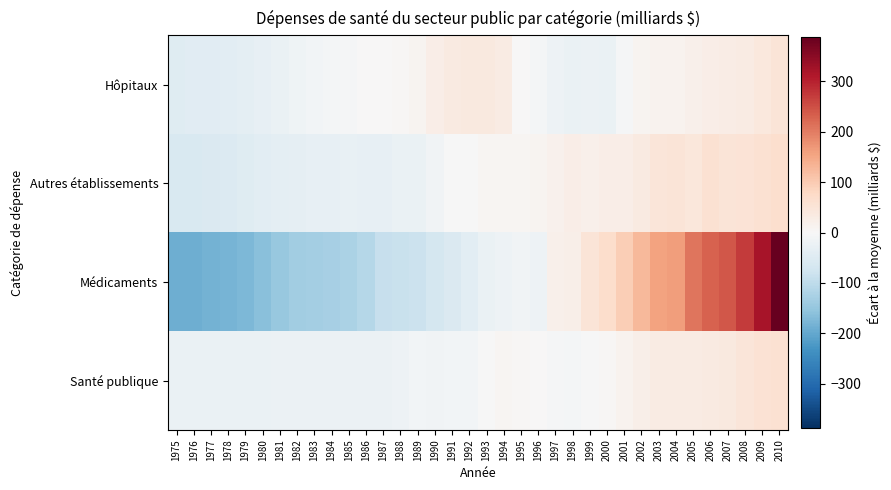

Reading left to right, list all the values displayed in this chart.

Hôpitaux: 1975=-46.1	1976=-44.8	1977=-43.4	1978=-41.9	1979=-37.0	1980=-33.1	1981=-27.0	1982=-17.6	1983=-10.7	1984=-6.2	1985=-3.6	1986=0.2	1987=2.9	1988=6.0	1989=9.6	1990=24.4	1991=35.6	1992=36.8	1993=36.6	1994=33.2	1995=1.0	1996=-8.0	1997=-20.5	1998=-24.5	1999=-24.2	2000=-27.0	2001=-4.3	2002=9.2	2003=14.1	2004=14.0	2005=18.8	2006=26.2	2007=28.1	2008=32.6	2009=40.7	2010=50.0
Autres établissements: 1975=-58.4	1976=-58.7	1977=-57.4	1978=-53.6	1979=-47.3	1980=-39.7	1981=-37.7	1982=-34.2	1983=-31.4	1984=-30.9	1985=-29.8	1986=-30.8	1987=-30.6	1988=-25.9	1989=-26.3	1990=-12.4	1991=-0.9	1992=-1.1	1993=7.5	1994=7.0	1995=8.9	1996=9.8	1997=15.2	1998=26.1	1999=21.2	2000=25.1	2001=24.5	2002=35.1	2003=46.8	2004=48.7	2005=43.9	2006=58.8	2007=50.5	2008=52.4	2009=59.8	2010=65.9
Médicaments: 1975=-188.6	1976=-188.2	1977=-184.5	1978=-181.6	1979=-173.3	1980=-162.7	1981=-146.6	1982=-134.9	1983=-131.6	1984=-129.0	1985=-122.8	1986=-109.5	1987=-90.3	1988=-87.0	1989=-83.3	1990=-68.7	1991=-55.1	1992=-39.9	1993=-27.2	1994=-18.8	1995=-14.4	1996=-19.7	1997=21.1	1998=23.9	1999=48.8	2000=68.5	2001=96.0	2002=124.7	2003=154.7	2004=161.6	2005=207.9	2006=229.3	2007=240.7	2008=271.8	2009=320.6	2010=388.1
Santé publique: 1975=-24.6	1976=-25.0	1977=-24.7	1978=-25.0	1979=-25.0	1980=-24.7	1981=-23.2	1982=-24.0	1983=-22.9	1984=-21.8	1985=-21.3	1986=-21.7	1987=-22.3	1988=-18.4	1989=-10.0	1990=-13.9	1991=-11.6	1992=-9.2	1993=-0.5	1994=6.9	1995=3.7	1996=1.5	1997=-4.1	1998=-6.7	1999=-2.2	2000=4.3	2001=12.9	2002=23.4	2003=31.0	2004=30.3	2005=32.5	2006=36.1	2007=38.9	2008=46.6	2009=56.3	2010=58.1